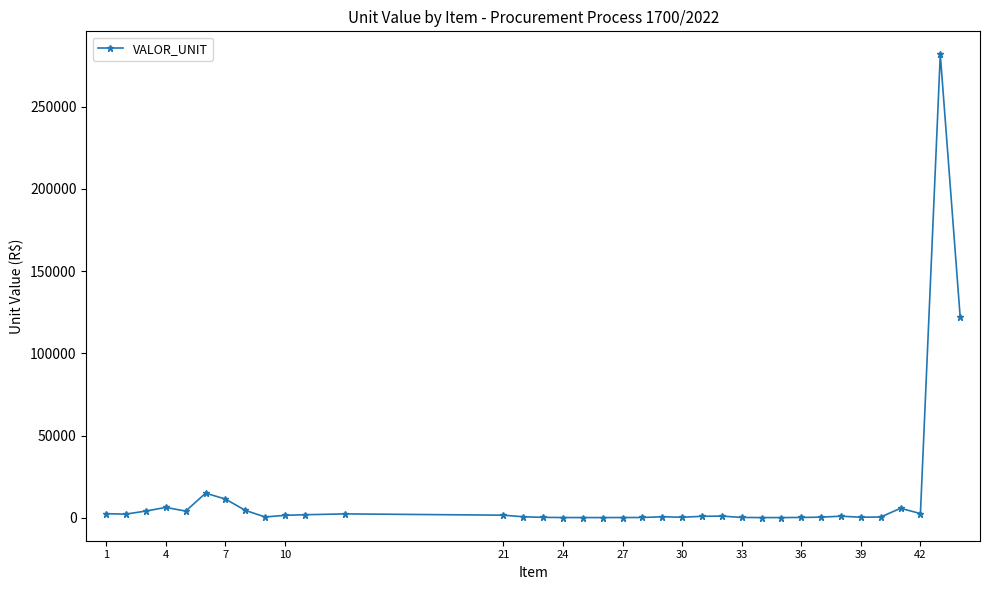

What is the average value?

13221.3